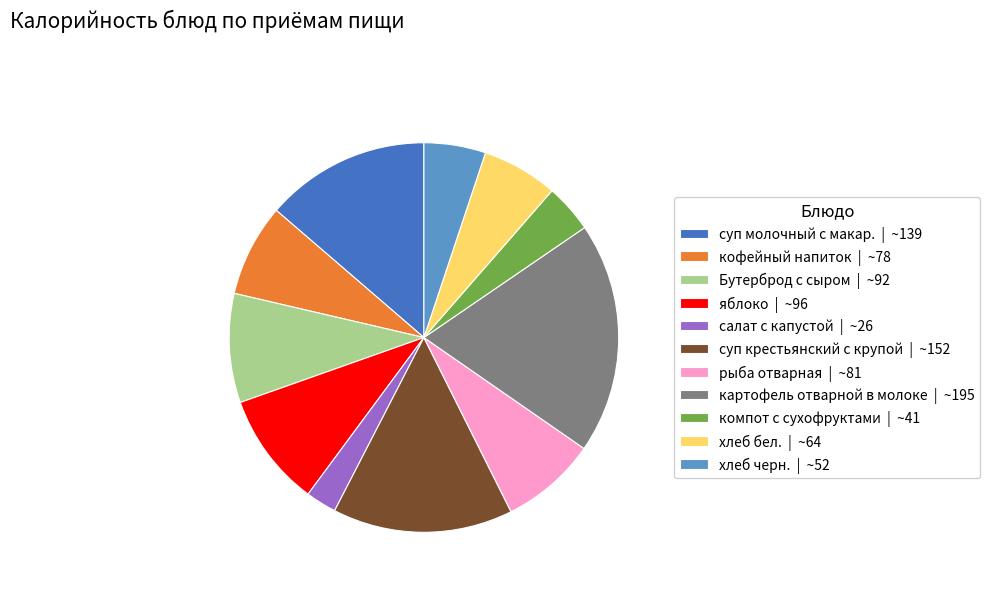

Is there a majority slice in this chart?

No